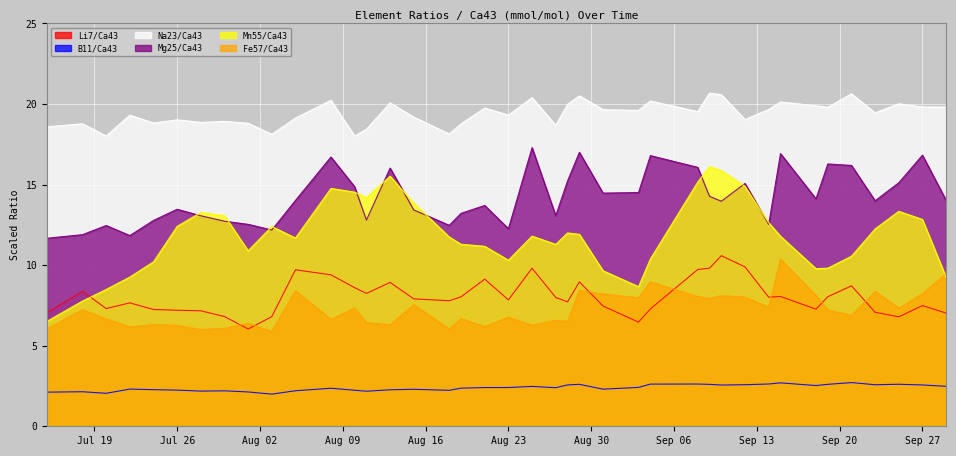

What is the minimum value shown in the chart?

2.0